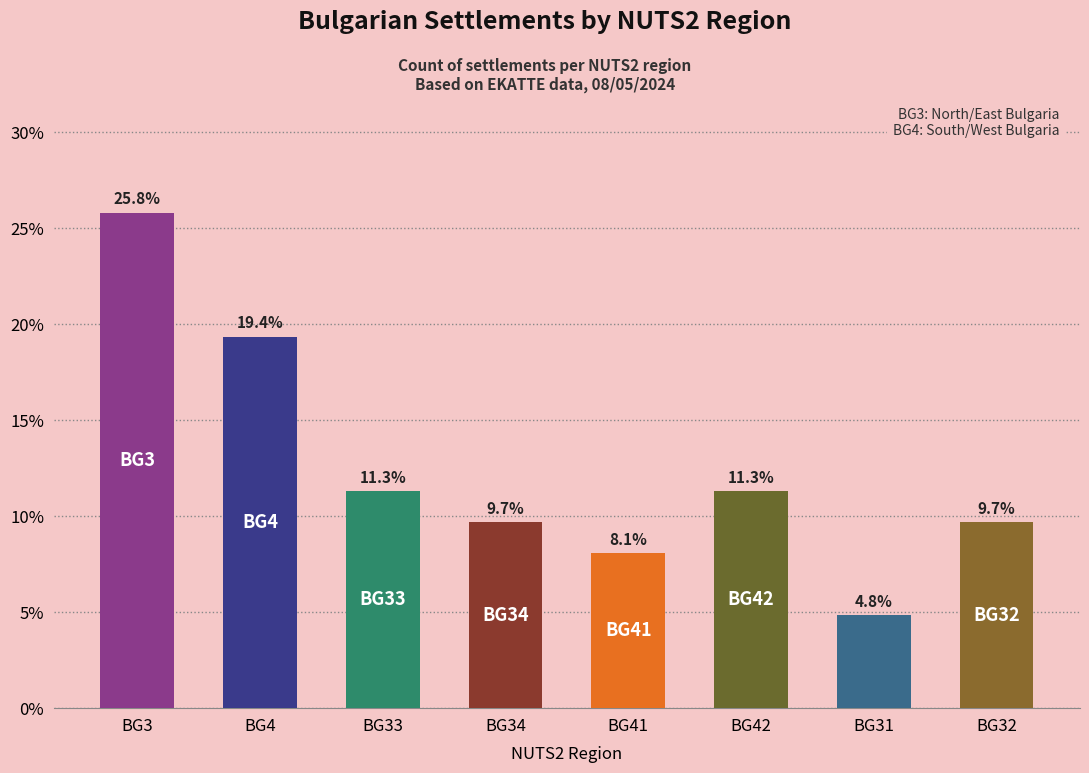

Approximately how many times larger is the value at BG32 compared to BG34?

1.0